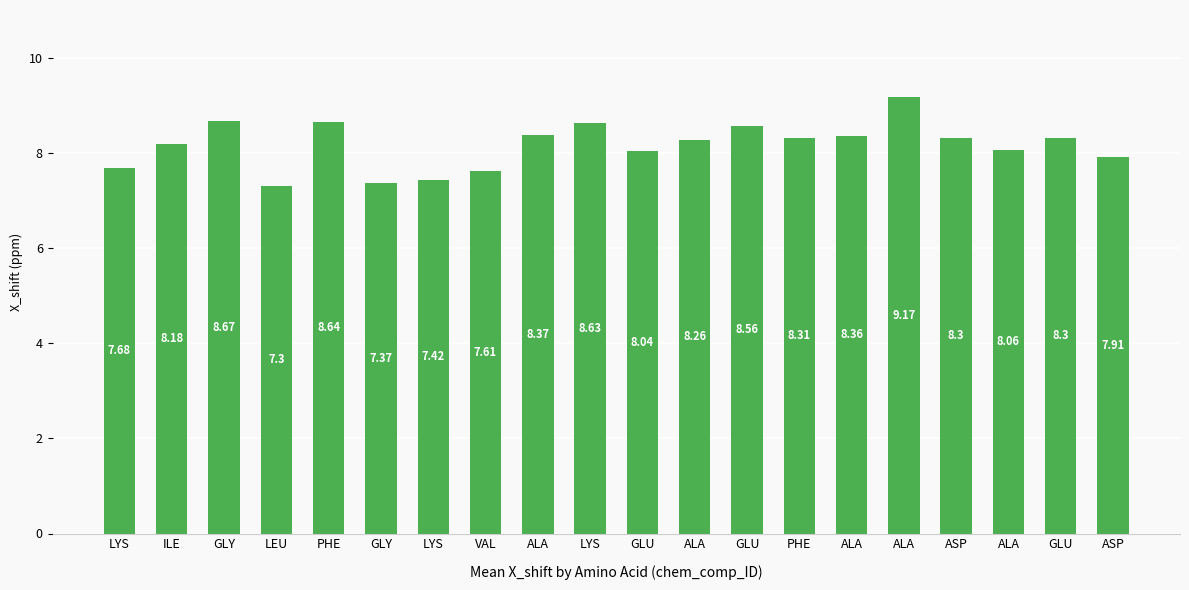

What is the maximum value shown in the chart?

9.2